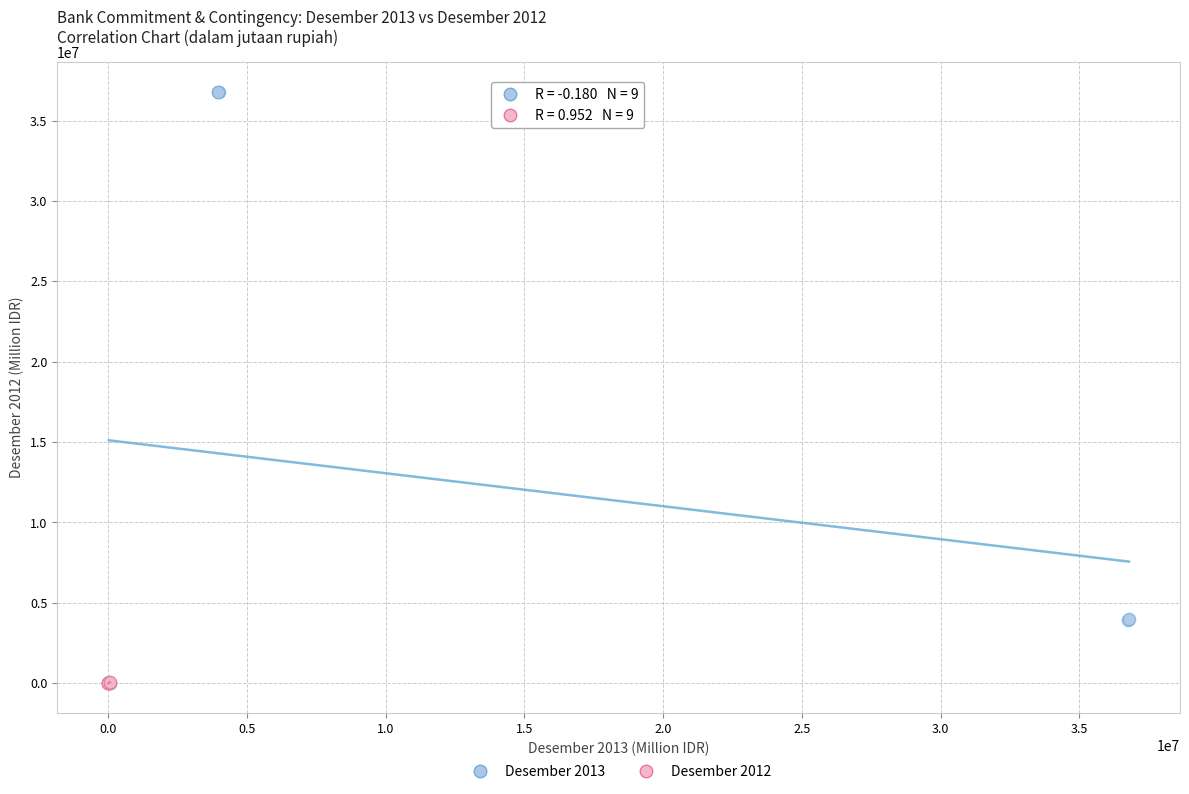

What are all the series names shown in the legend?

Desember 2013, Desember 2012